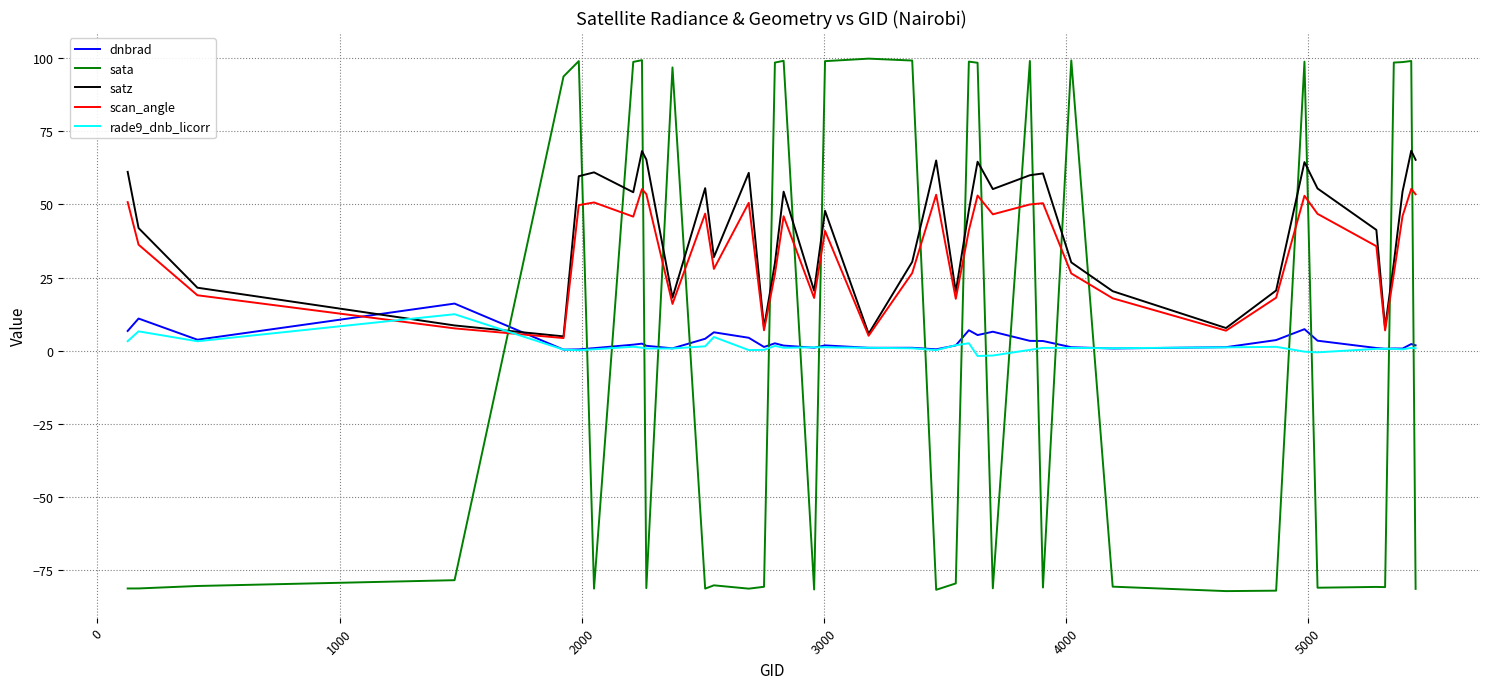

How many times do scan_angle and sata cross each other?

20